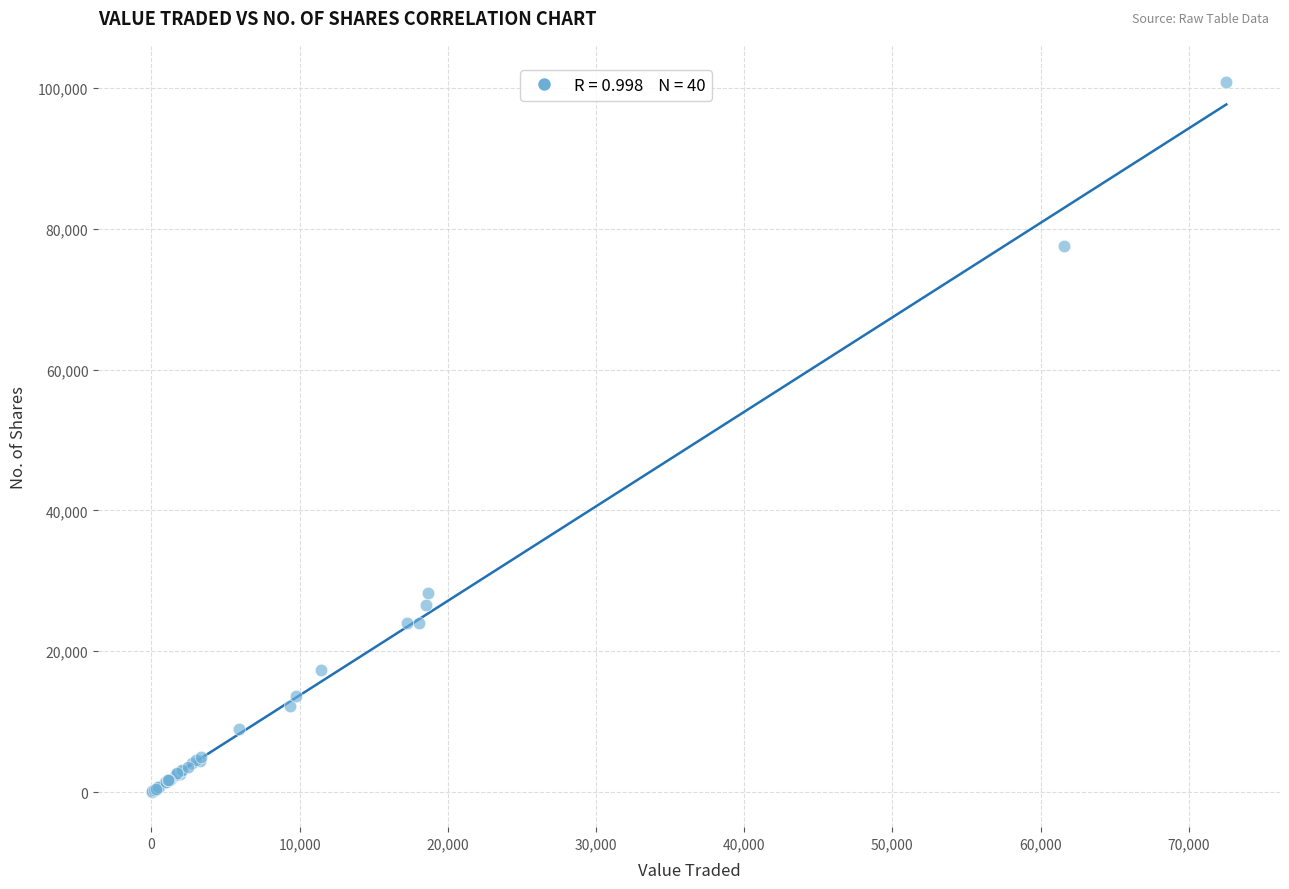

What Y value in the scatter plot is closest to 50481?

28252